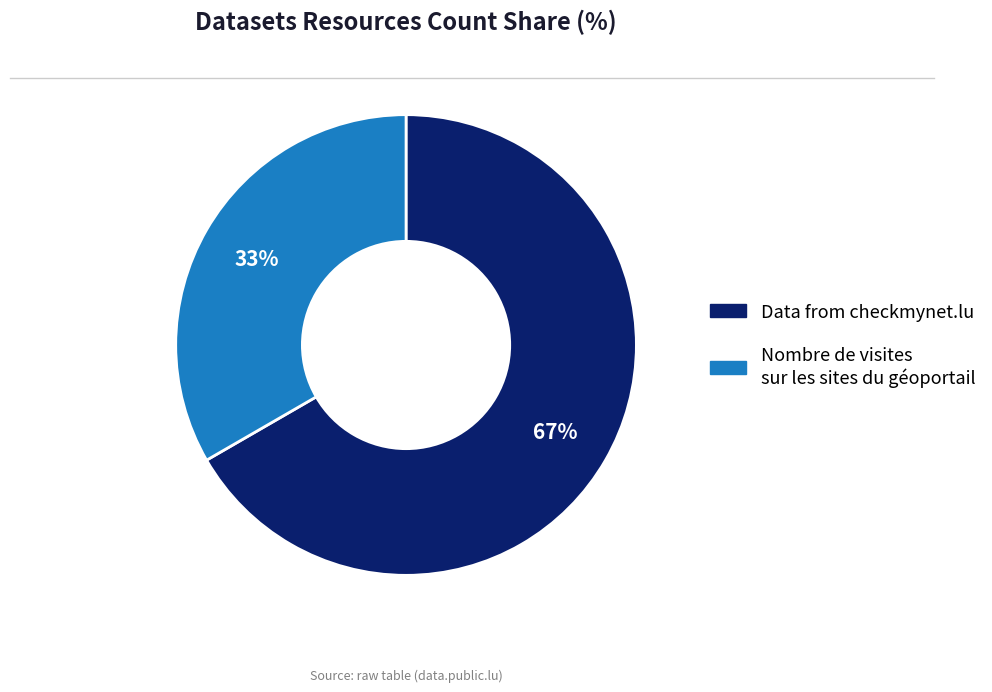

How many segments does this pie chart have?

2